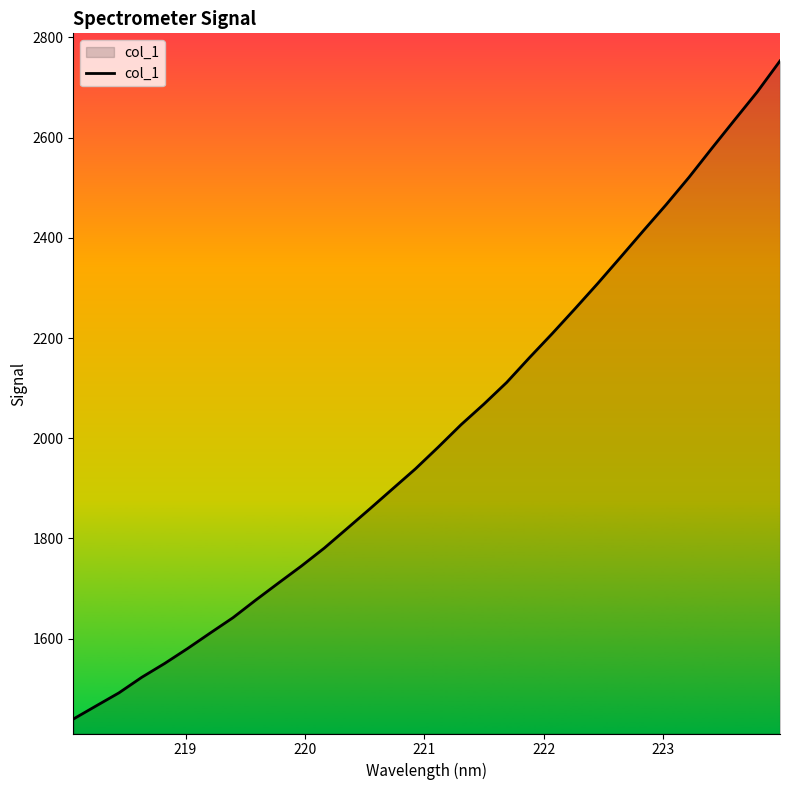

What is the maximum value shown in the chart?

2753.1